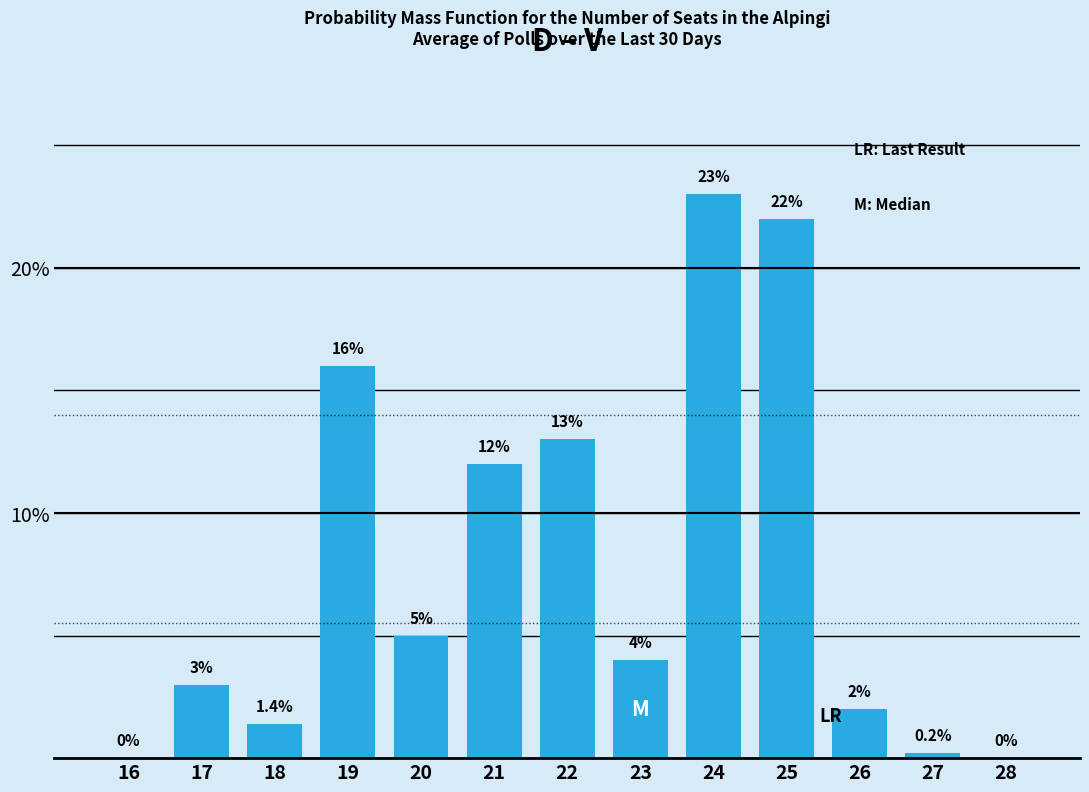

Reading left to right, list all the values displayed in this chart.

16=0.0	17=3.0	18=1.4	19=16.0	20=5.0	21=12.0	22=13.0	23=4.0	24=23.0	25=22.0	26=2.0	27=0.2	28=0.0